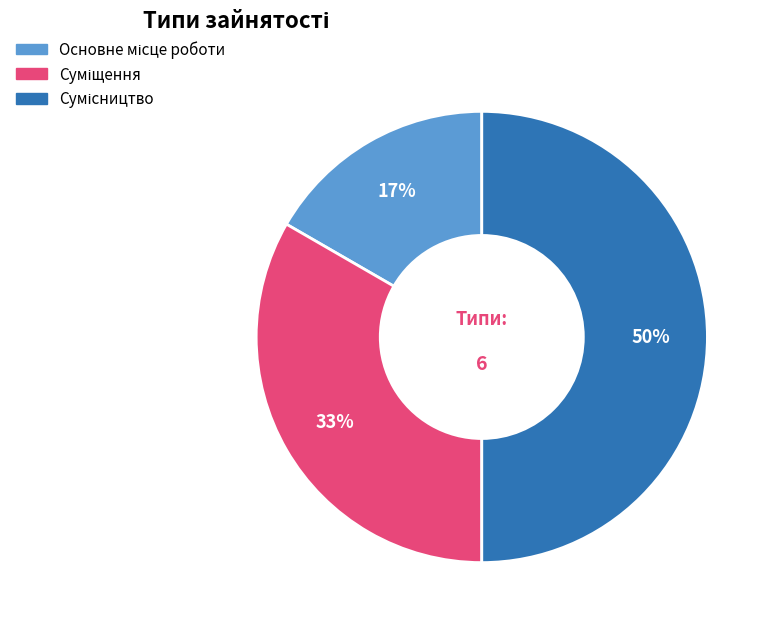

To the nearest percent, what is the average slice percentage?

33%